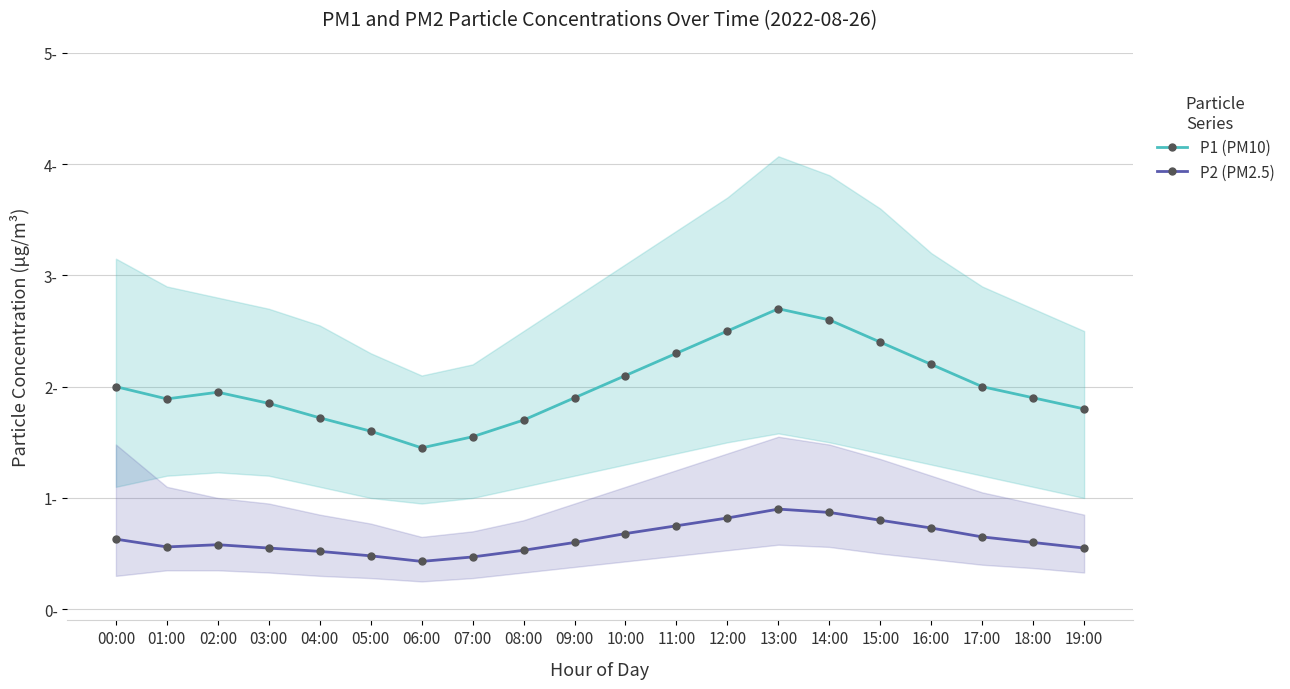

Reading right to left, what are all the values shown in this chart?

P1 (PM10): 19:00=1.8	18:00=1.9	17:00=2.0	16:00=2.2	15:00=2.4	14:00=2.6	13:00=2.7	12:00=2.5	11:00=2.3	10:00=2.1	09:00=1.9	08:00=1.7	07:00=1.6	06:00=1.4	05:00=1.6	04:00=1.7	03:00=1.9	02:00=1.9	01:00=1.9	00:00=2.0
P2 (PM2.5): 19:00=0.6	18:00=0.6	17:00=0.7	16:00=0.7	15:00=0.8	14:00=0.9	13:00=0.9	12:00=0.8	11:00=0.8	10:00=0.7	09:00=0.6	08:00=0.5	07:00=0.5	06:00=0.4	05:00=0.5	04:00=0.5	03:00=0.6	02:00=0.6	01:00=0.6	00:00=0.6